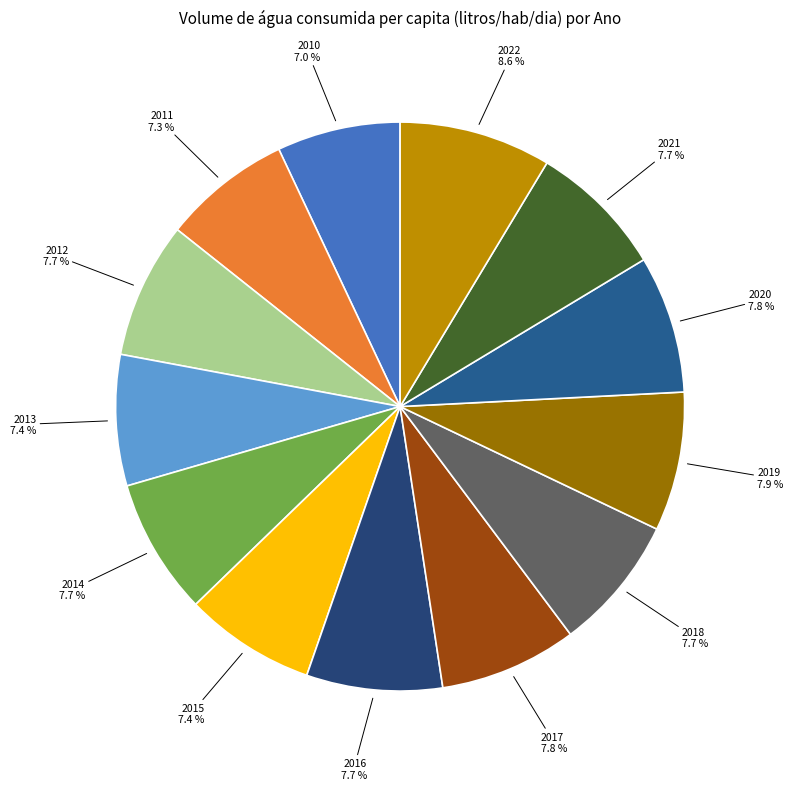

To the nearest percent, what is the combined percentage of 2022 and 2018?

16%